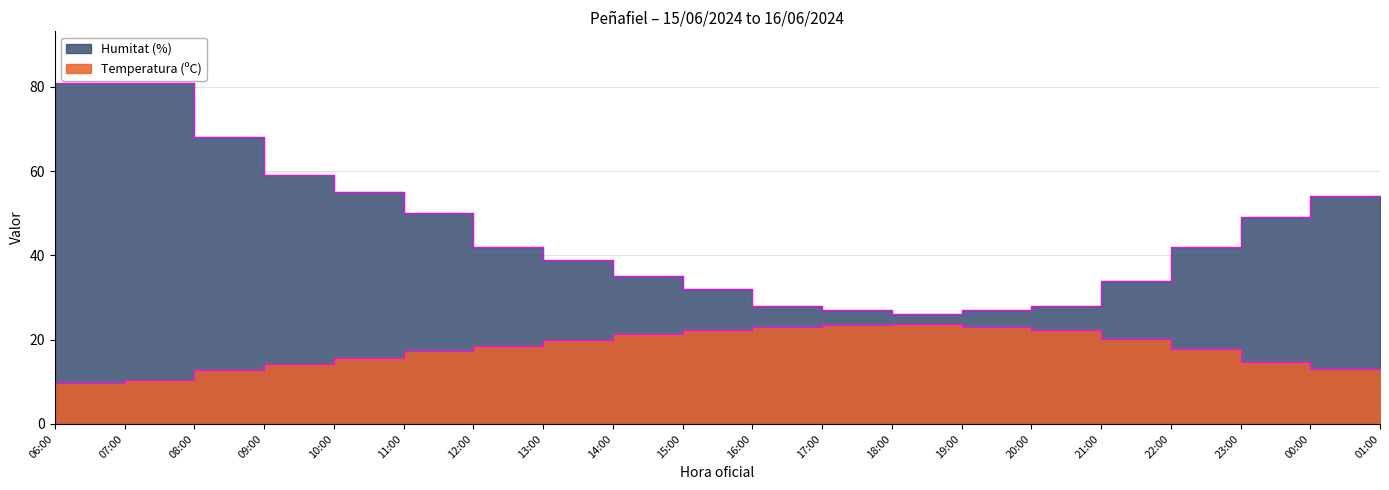

At which category does Temperatura (ºC) reach its first local valley?

07:00